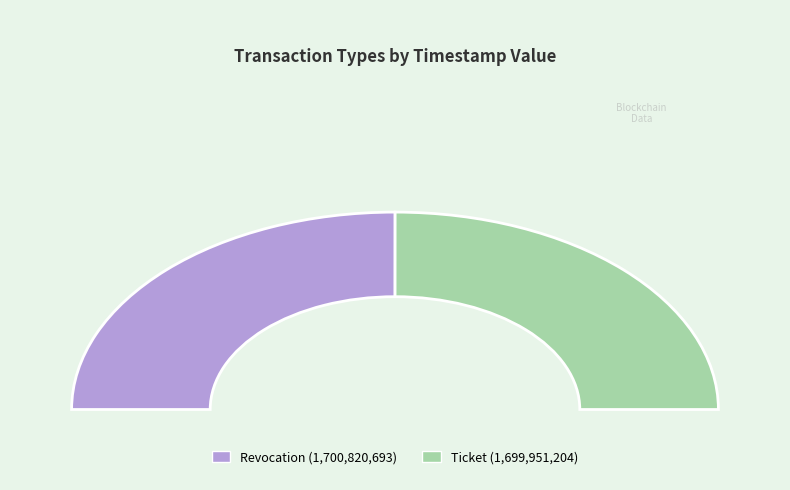

Rank the categories by value from highest to lowest.

Revocation, Ticket